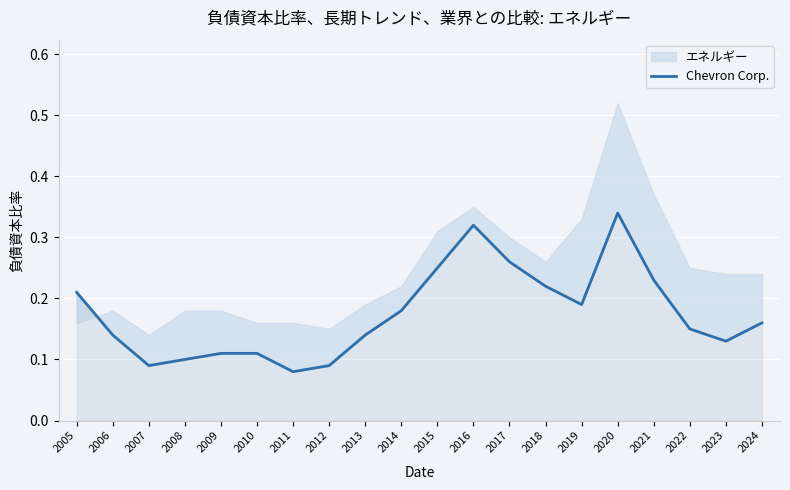

Which category has the highest value across all series?

2020